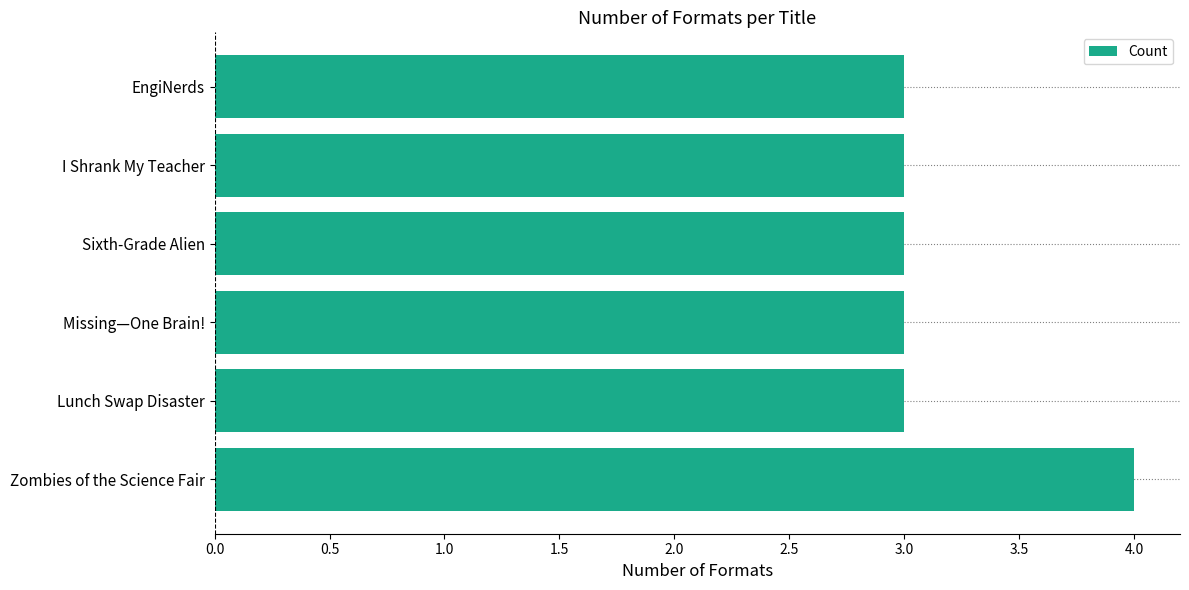

What is the maximum value shown in the chart?

4